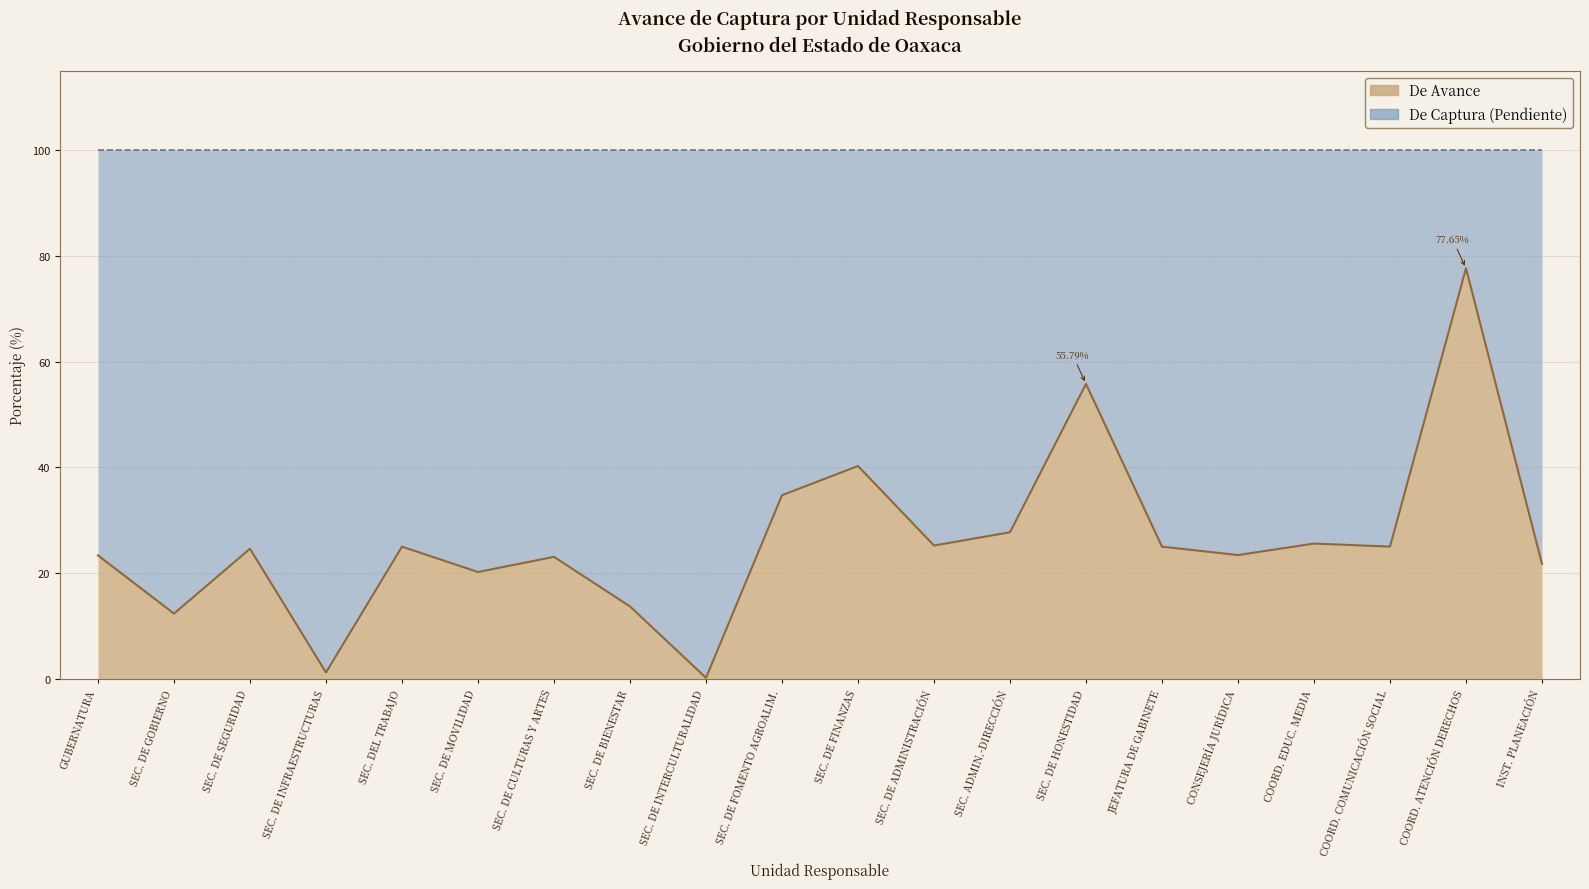

What is the difference between the second highest and second lowest values?

54.6